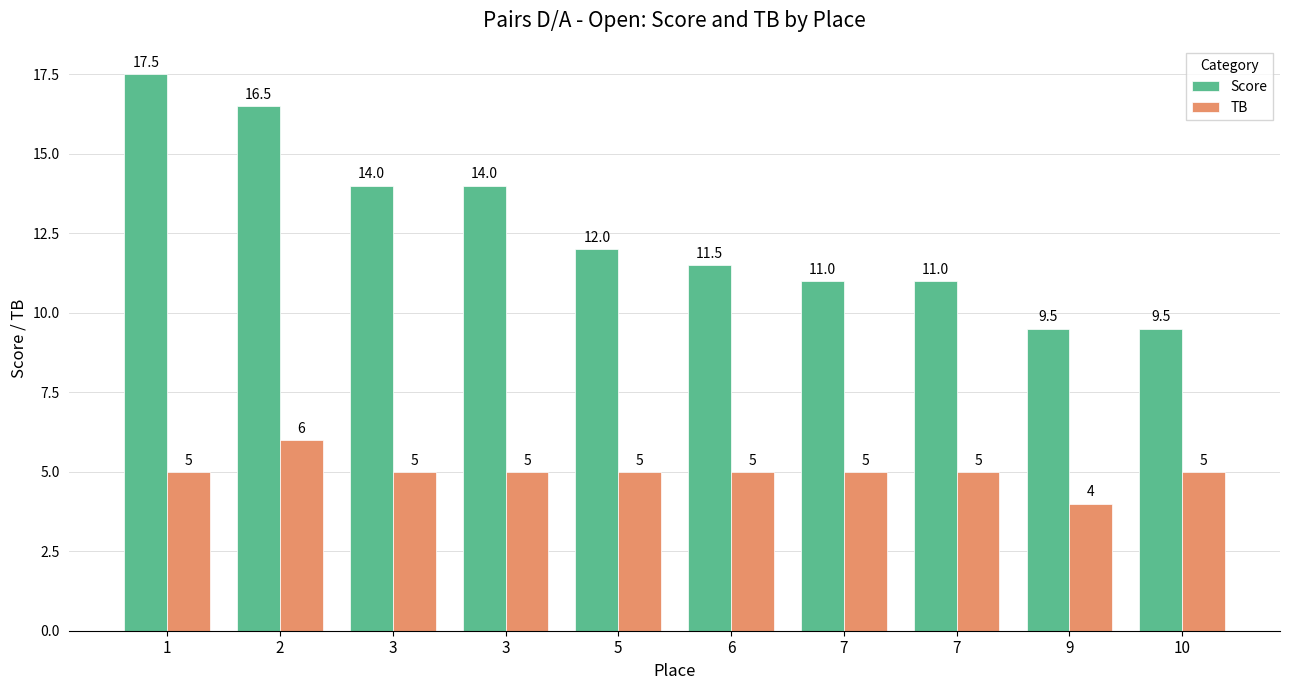

Which has a higher value, 2 or 3?

2